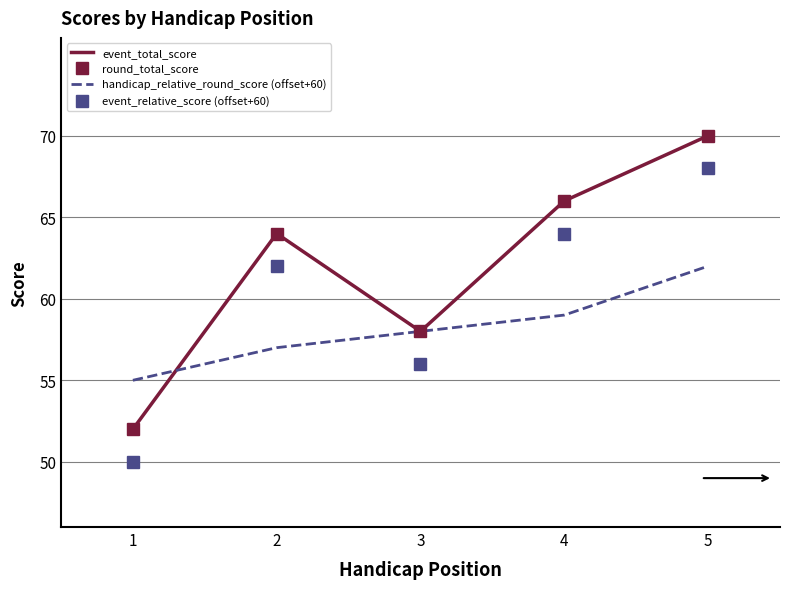

What is the greatest value displayed?

70